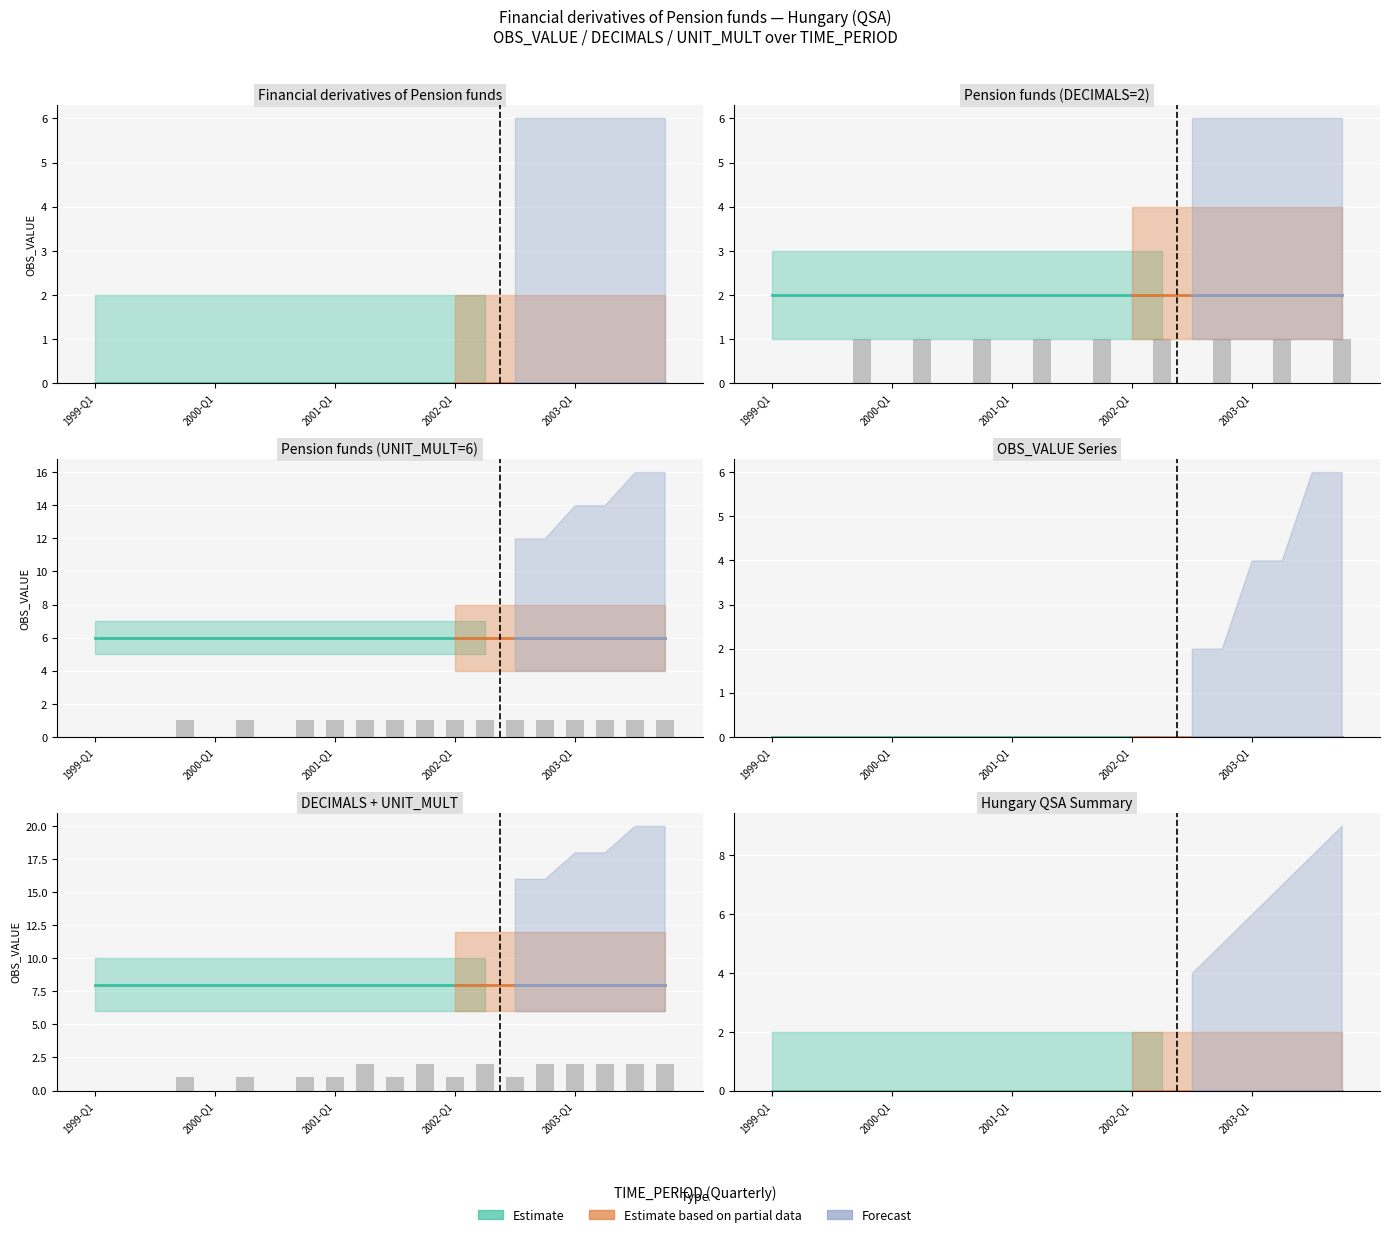

At which label does DECIMALS reach its minimum?

1999-Q1